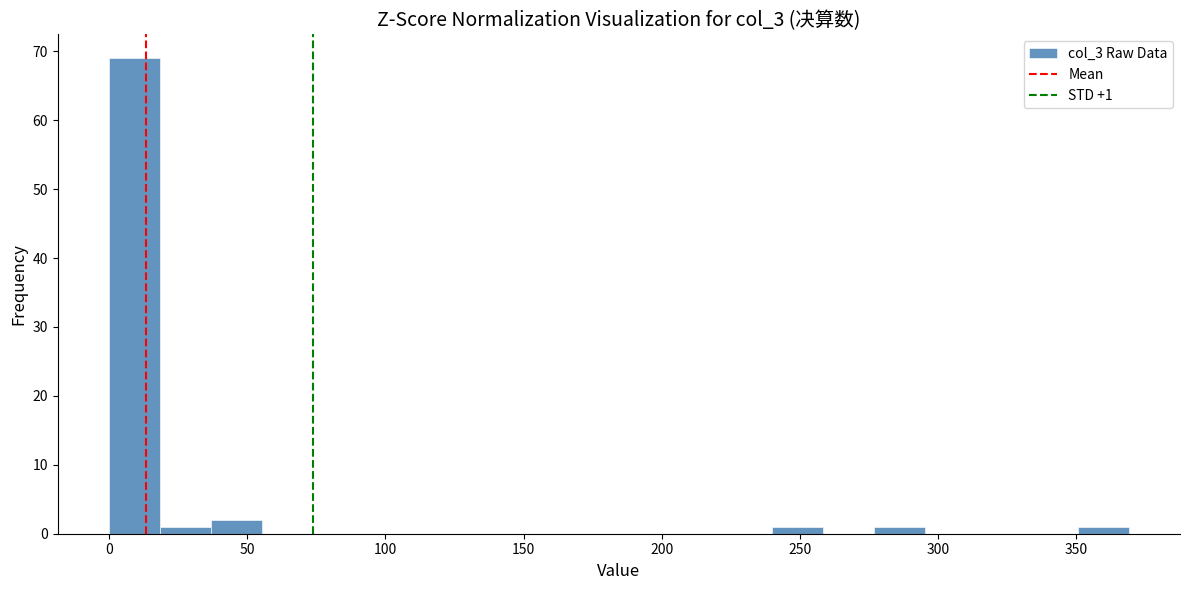

Read against the x-axis, roughly where is the centre of the tallest bar?

10